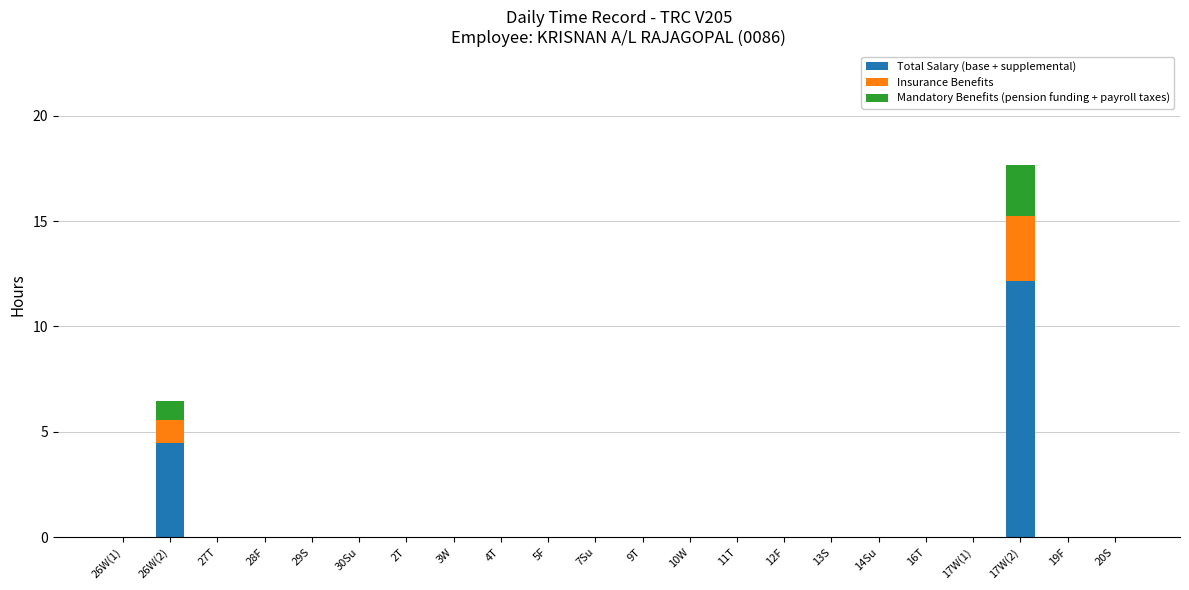

What is the maximum value for Total Salary (base + supplemental)?

12.2